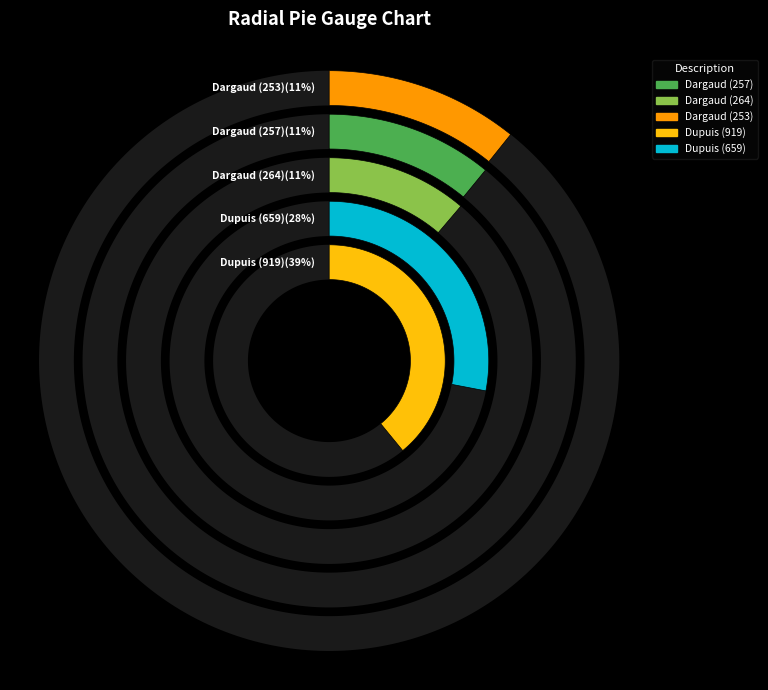

To the nearest percent, what is the combined percentage of 264 and 659?

39%